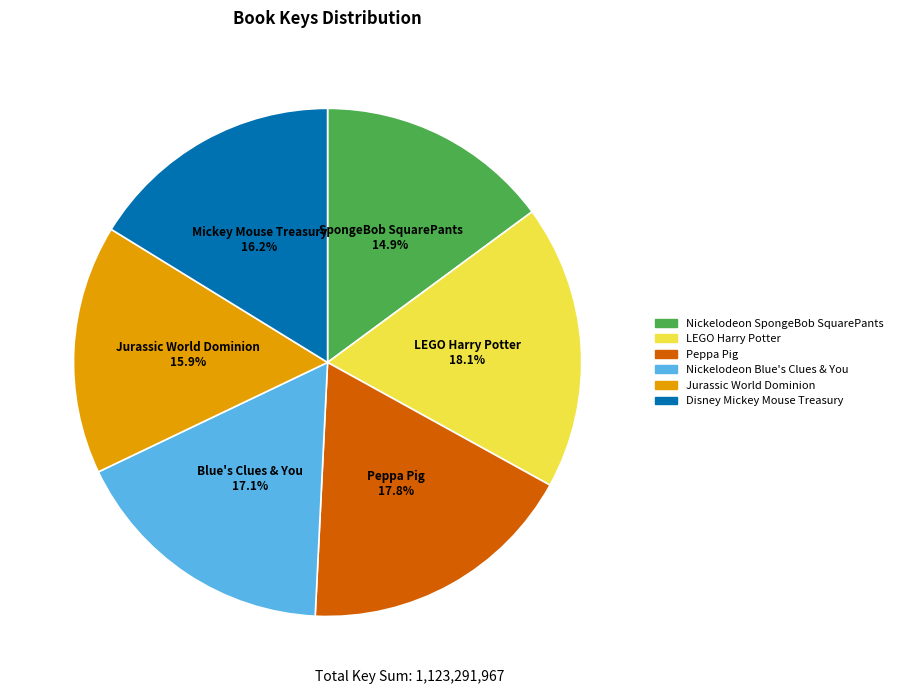

Combined, what portion of the pie is Peppa Pig and Disney Mickey Mouse Treasury?

34.0%